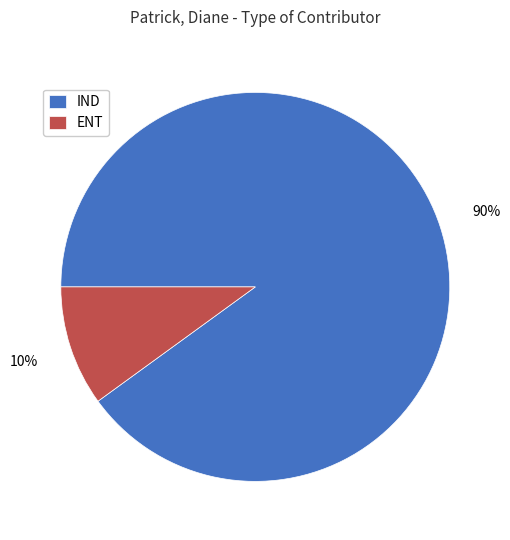

Do ENT and IND together represent more than half of the pie?

Yes